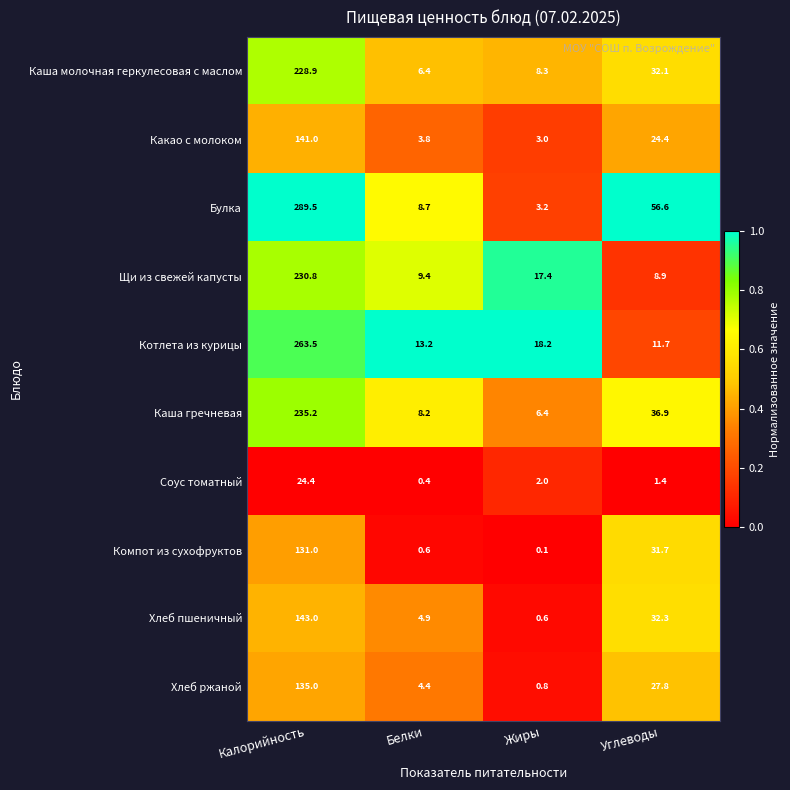

What is the total value across all series at Жиры?

60.0